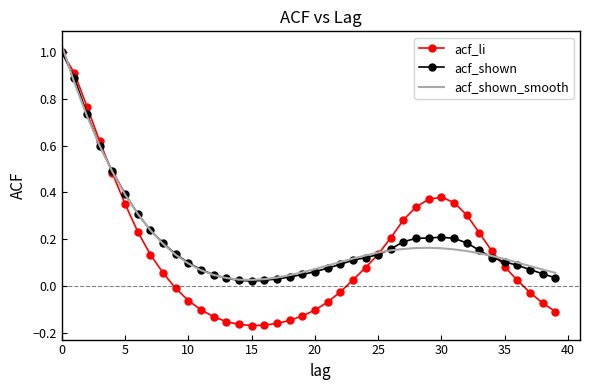

Which series has the largest range (max minus min)?

acf_li